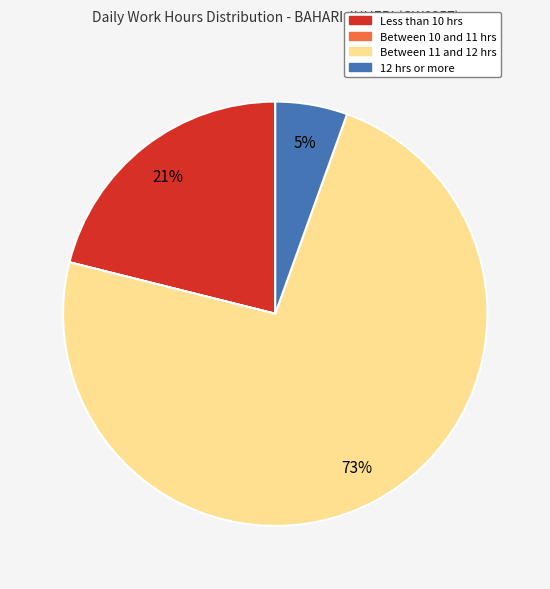

To the nearest percent, what portion does 12 hrs or more represent?

5%